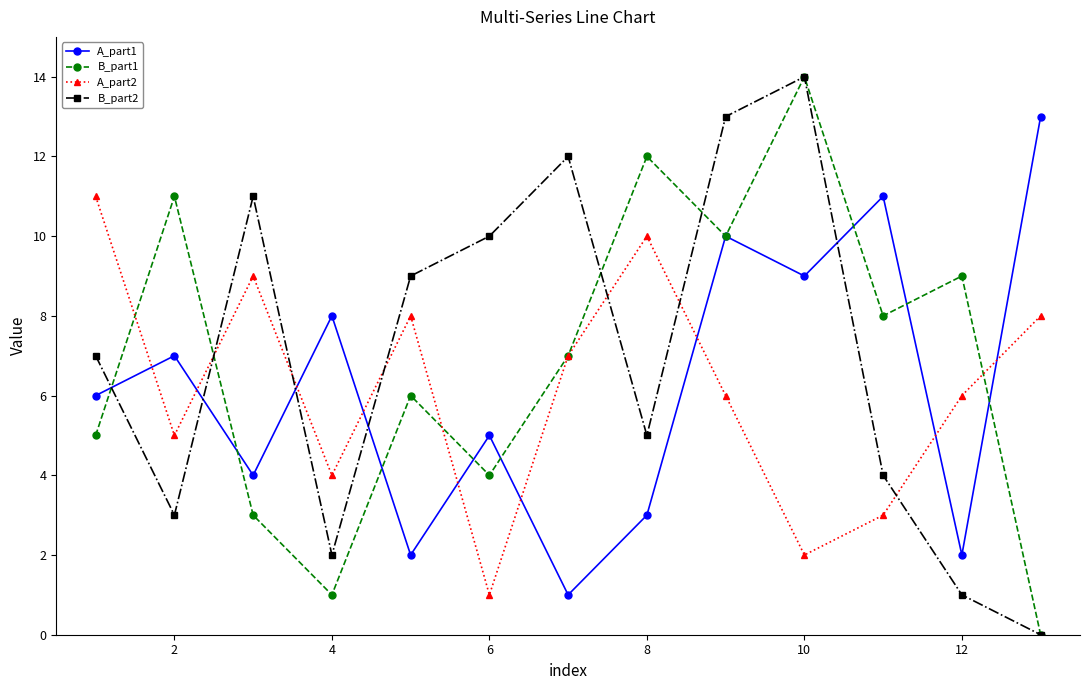

What is the average value of the B_part2 series?

7